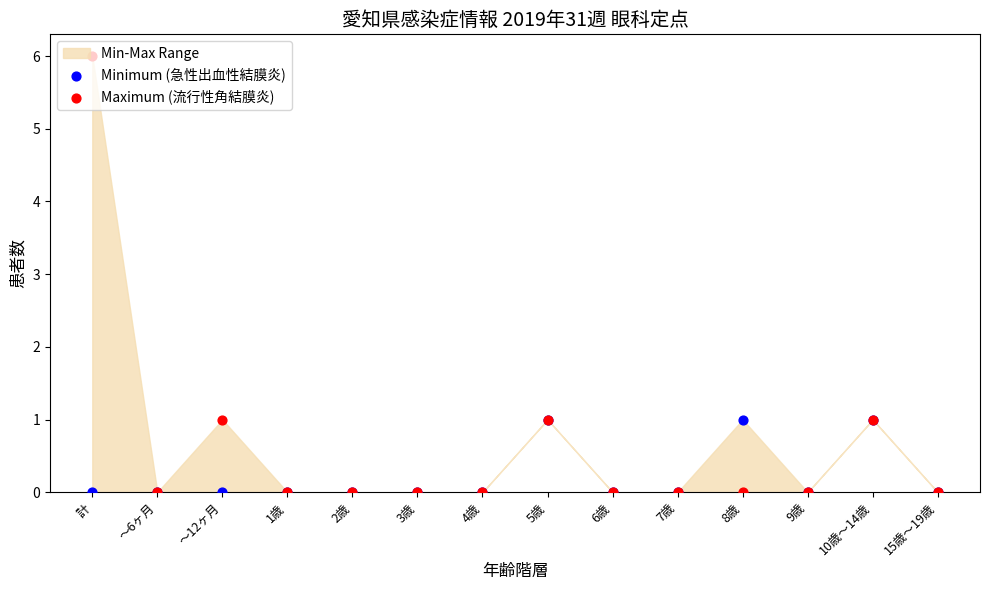

Which series contains the highest Y value?

Maximum (流行性角結膜炎)